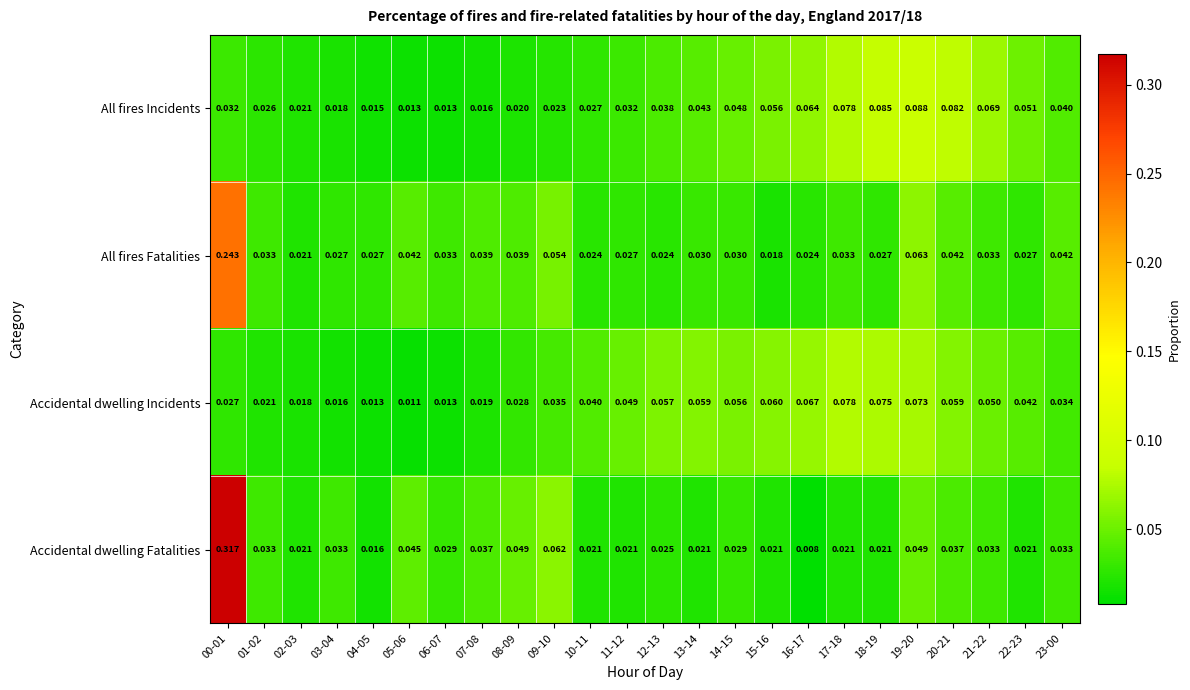

At which category does the chart reach its peak across all series?

00-01